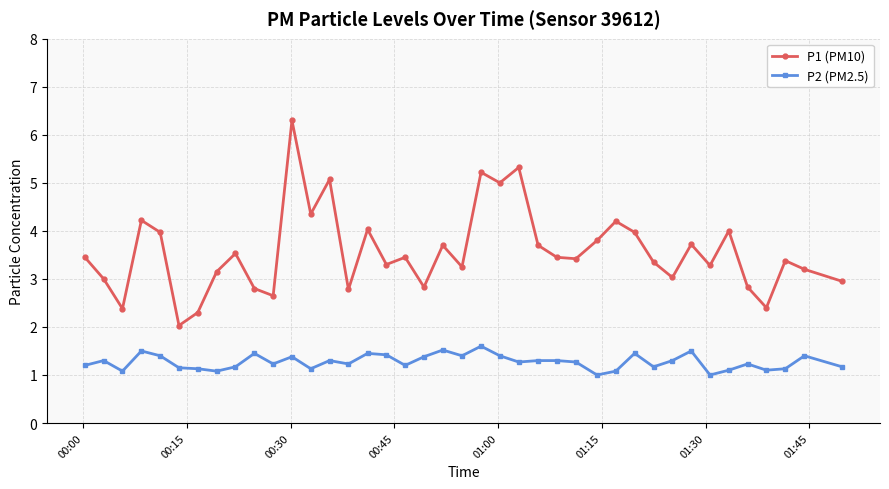

True or false: P2 (PM2.5) and P1 (PM10) intersect in this chart.

False